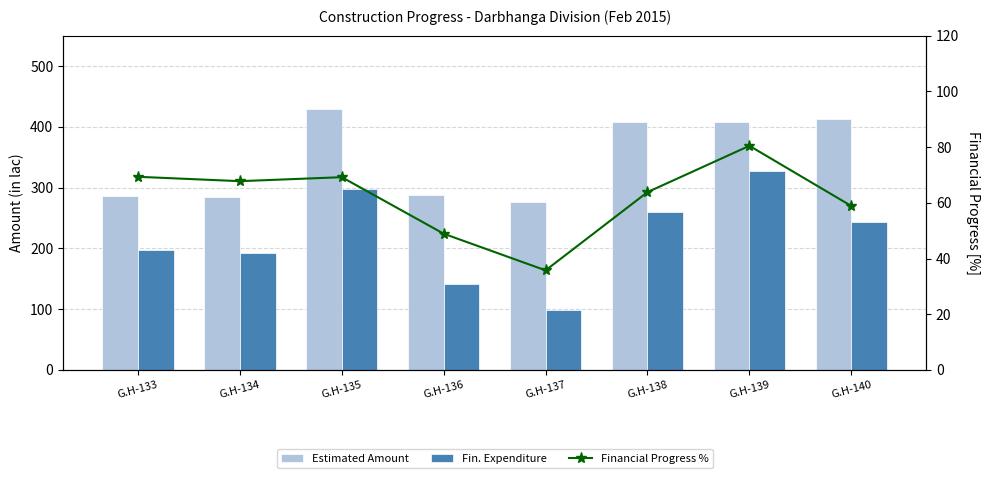

What is the greatest value displayed?

429.8